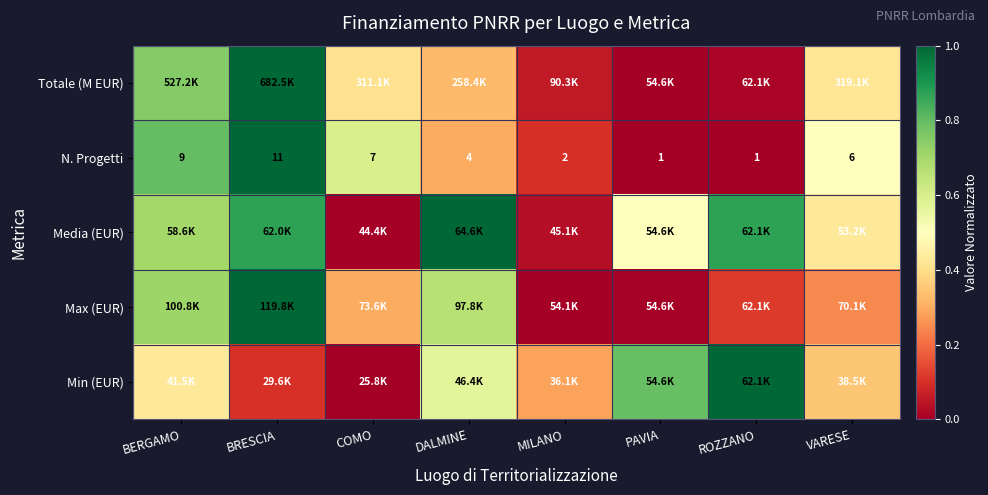

Is it true that Totale (M EUR) equals 0.7 at VARESE?

False